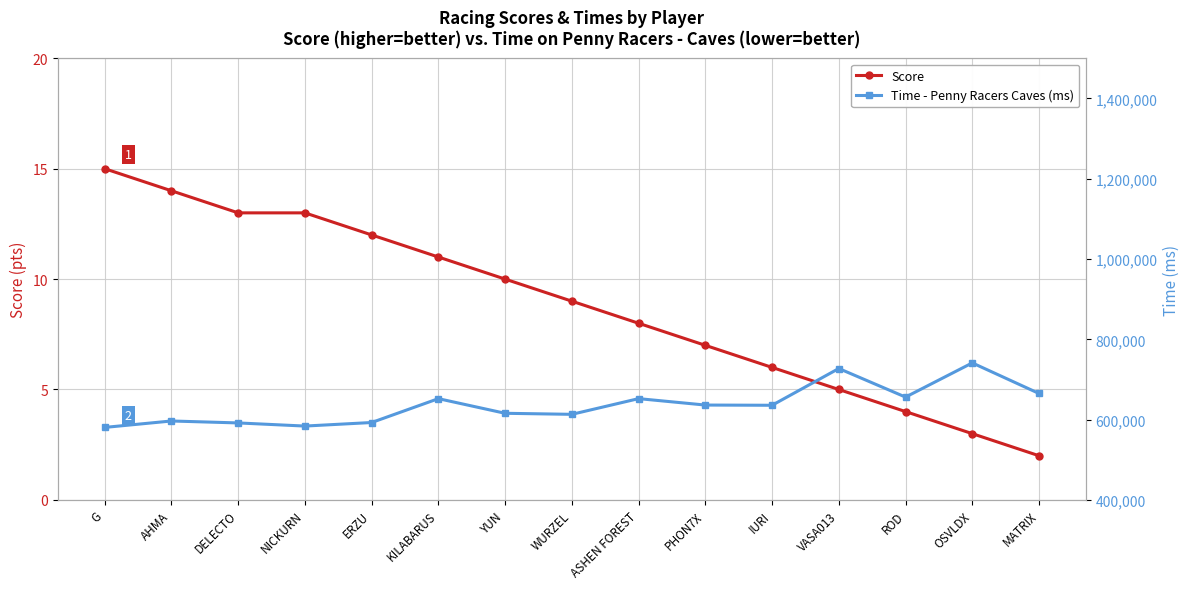

What are all the series names shown in the legend?

Score, Time - Penny Racers Caves (ms)